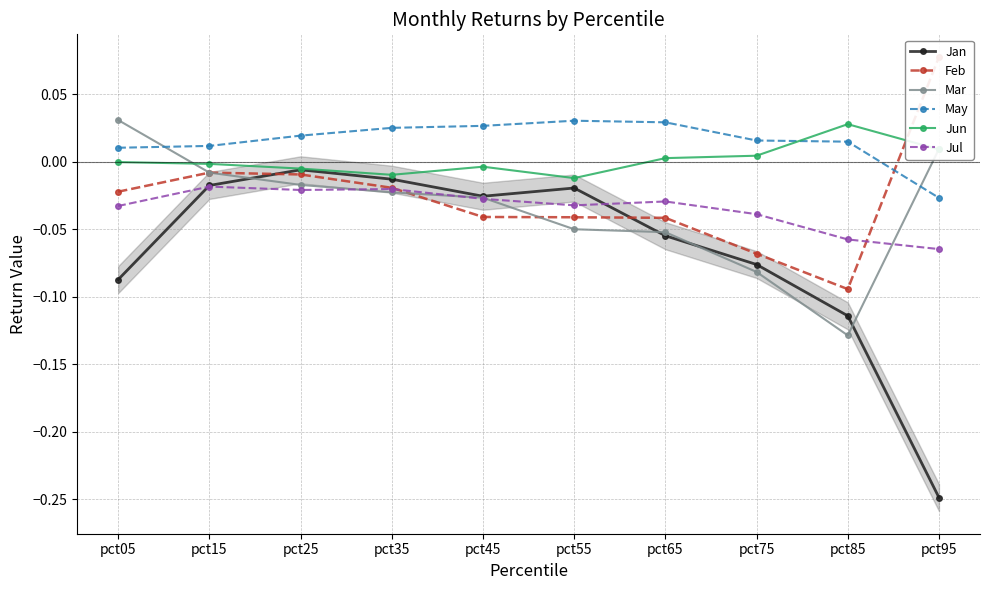

After their last crossing, which series has the higher values: Jan or Mar?

Mar